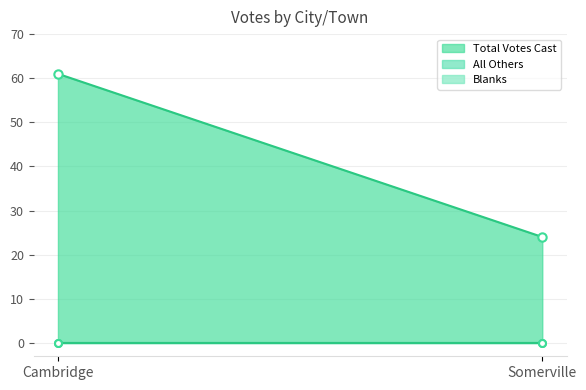

How many categories are shown in the chart?

2